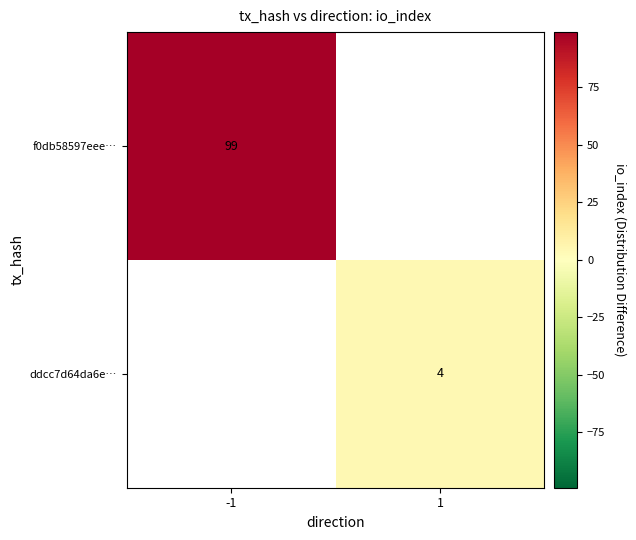

Is it true that ddcc7d64da6e… equals 4 at 1?

True